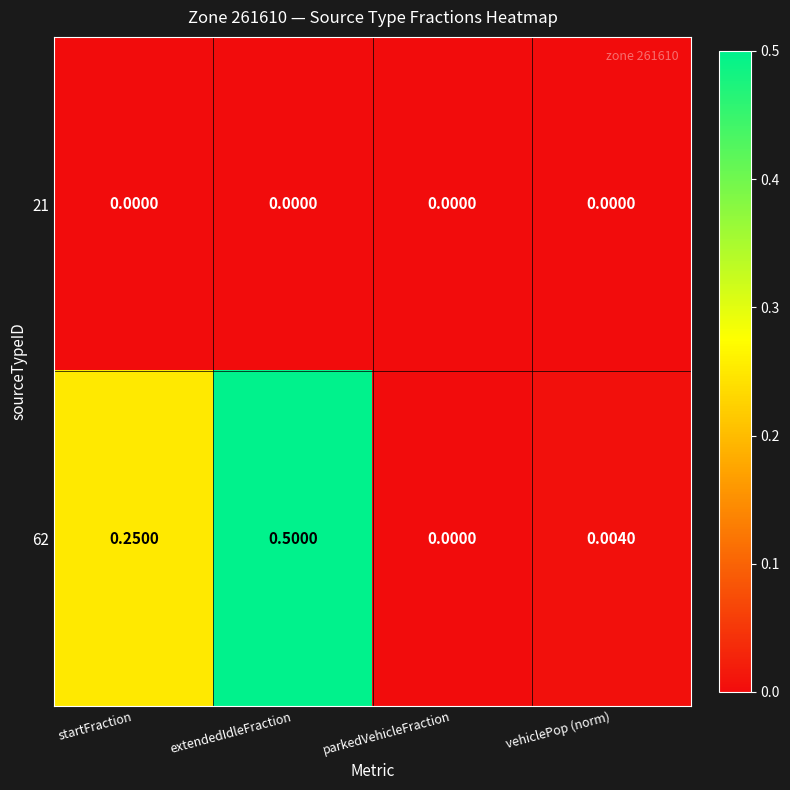

Is the value of 21 at extendedIdleFraction greater than the value of 62 at startFraction?

No